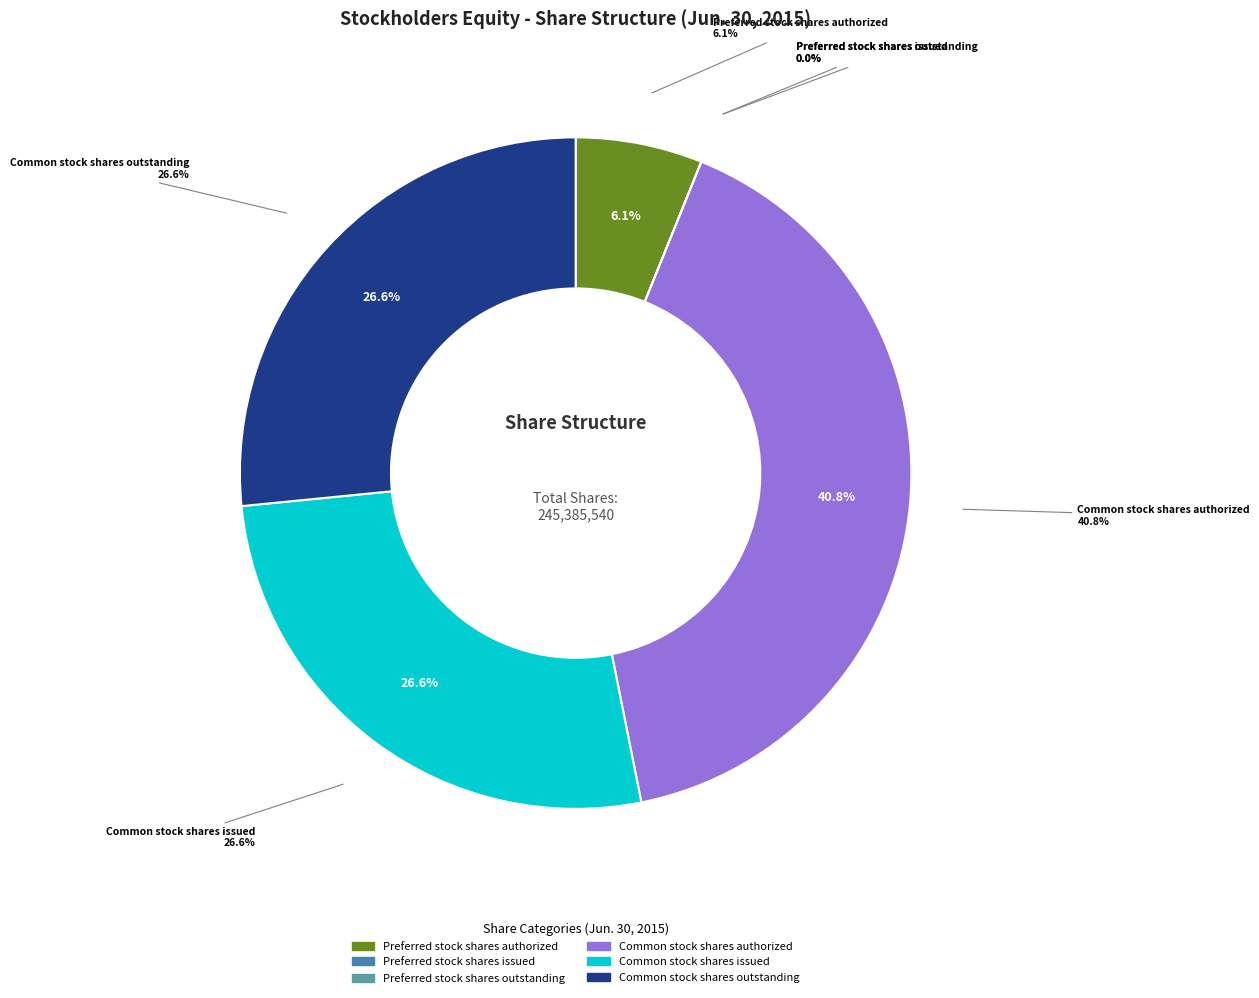

How many segments does this pie chart have?

6